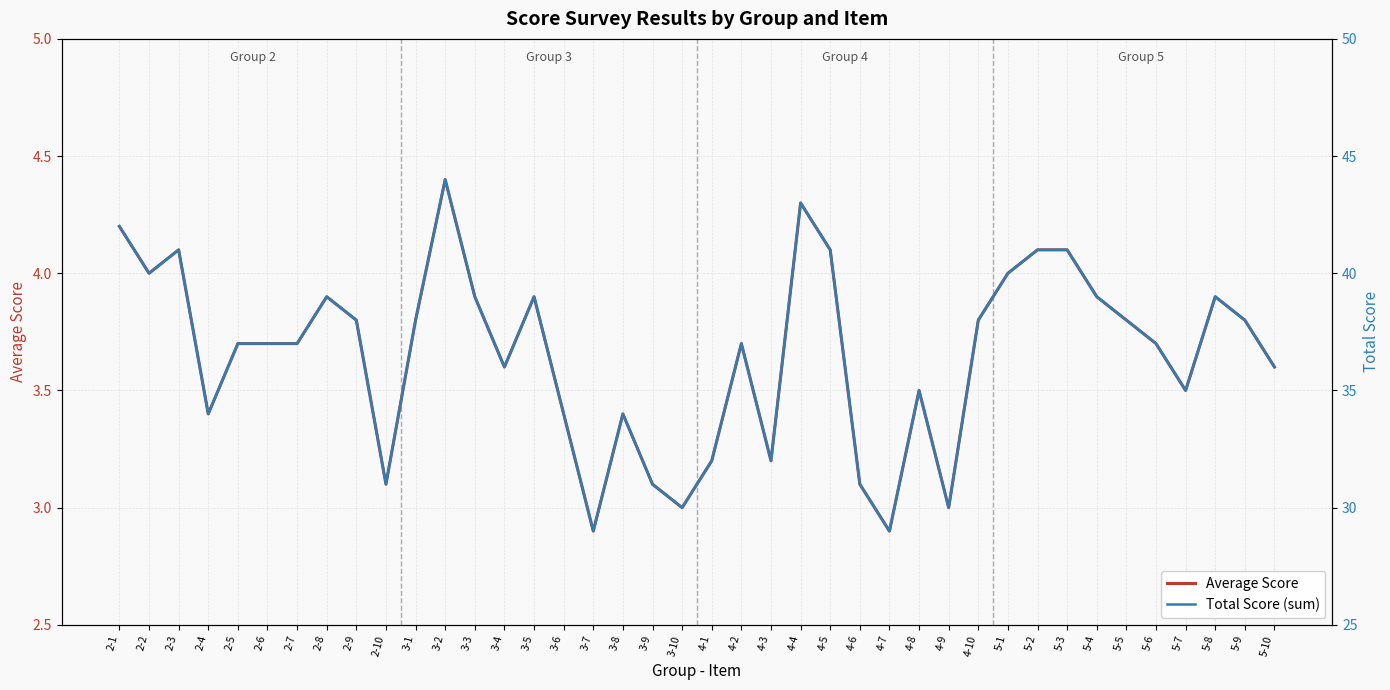

Is the value of Total Score (sum) at 2-6 greater than the value of Average Score at 4-10?

Yes